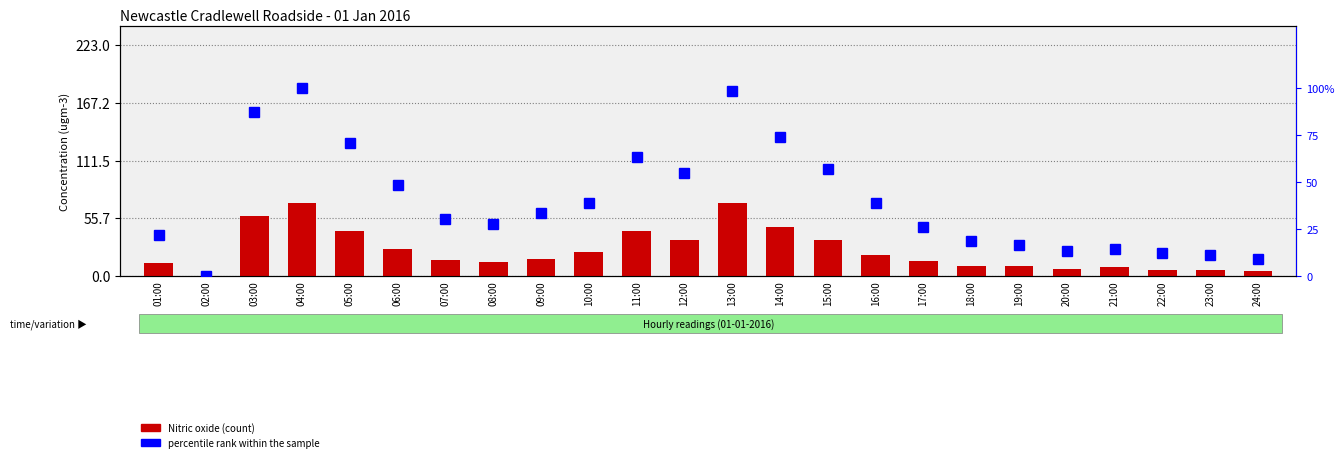

Which category has the lowest value in the Nitric oxide series?

02:00